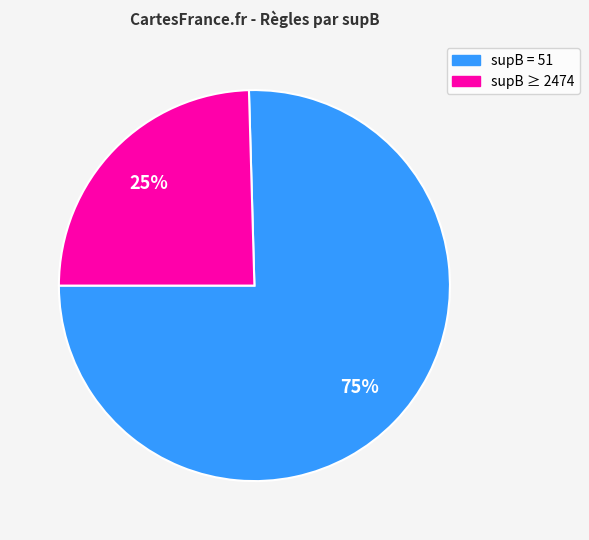

What is the largest slice in the pie chart?

supB = 51